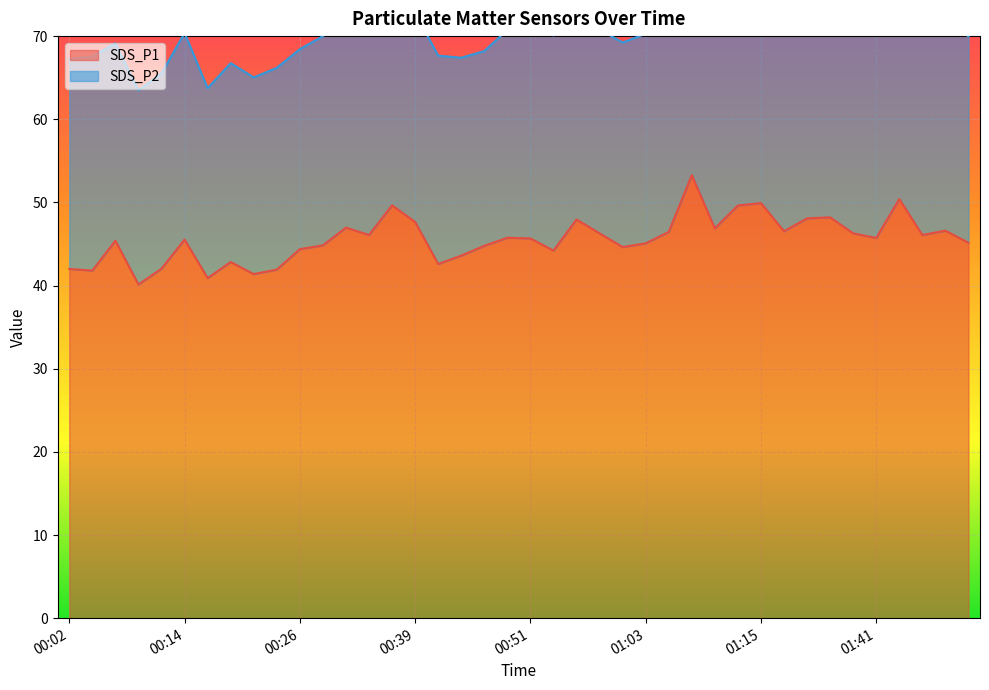

Reading left to right, transcribe all the data shown in this chart.

00:02=42.0	00:04=41.8	00:07=45.4	00:09=40.1	00:12=42.0	00:14=45.5	00:17=40.9	00:19=42.8	00:21=41.4	00:24=41.9	00:26=44.4	00:29=44.8	00:31=47.0	00:34=46.1	00:36=49.6	00:39=47.6	00:41=42.6	00:44=43.6	00:46=44.8	00:49=45.8	00:51=45.7	00:53=44.2	00:56=48.0	00:58=46.3	01:01=44.6	01:03=45.1	01:06=46.5	01:08=53.3	01:11=46.9	01:13=49.6	01:15=49.9	01:18=46.5	01:21=48.1	01:24=48.2	01:39=46.3	01:41=45.7	01:44=50.4	01:46=46.1	01:49=46.6	01:51=45.1